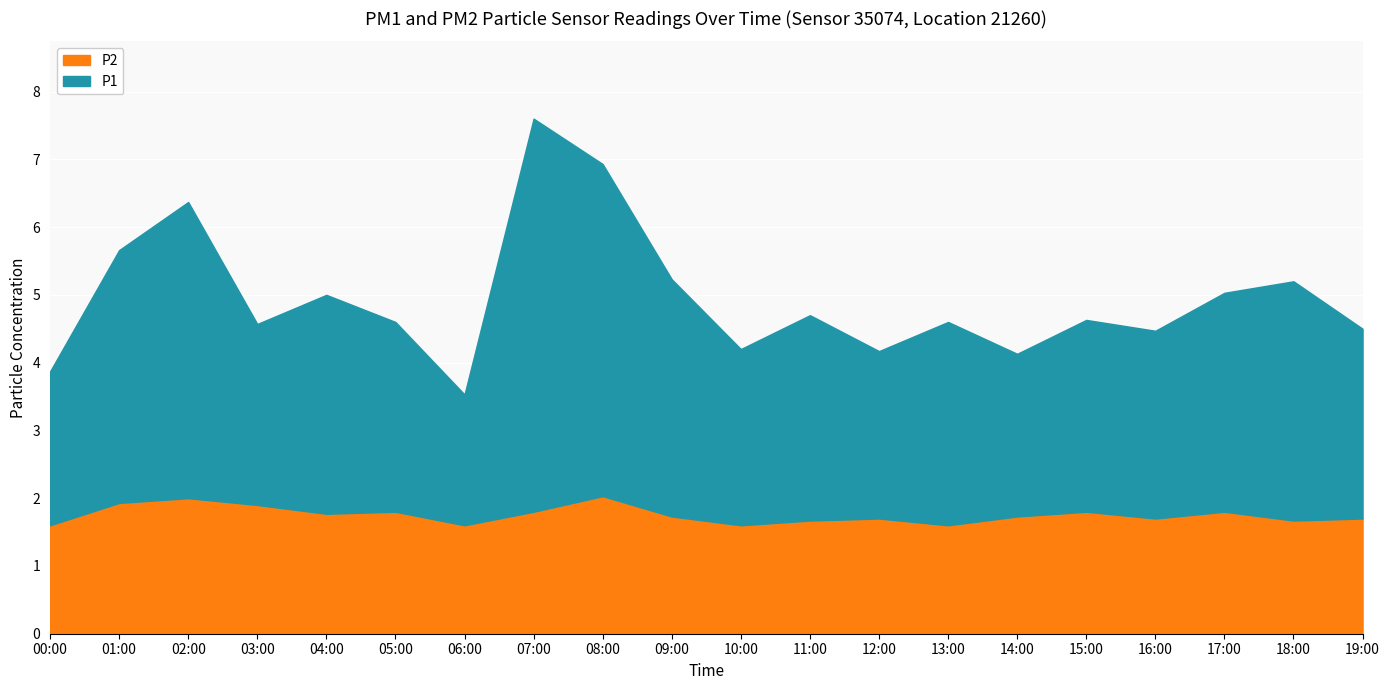

What is the difference between the maximum and minimum values in the P2 series?

0.4